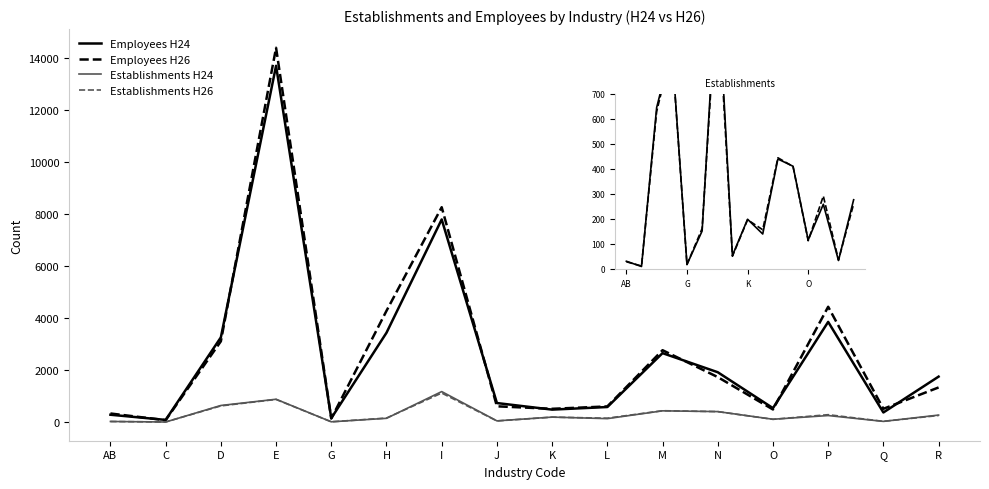

At which category does Employees H24 reach its first local valley?

C